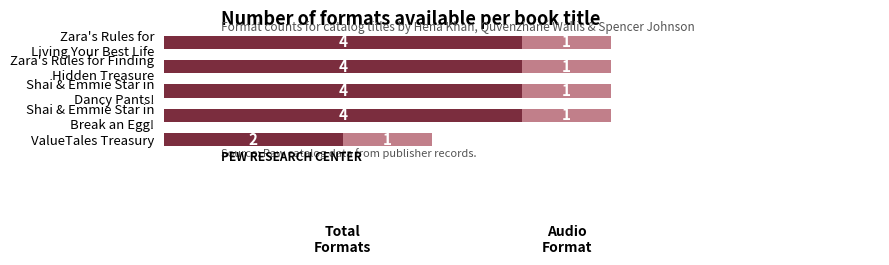

How many series are shown in this chart?

2